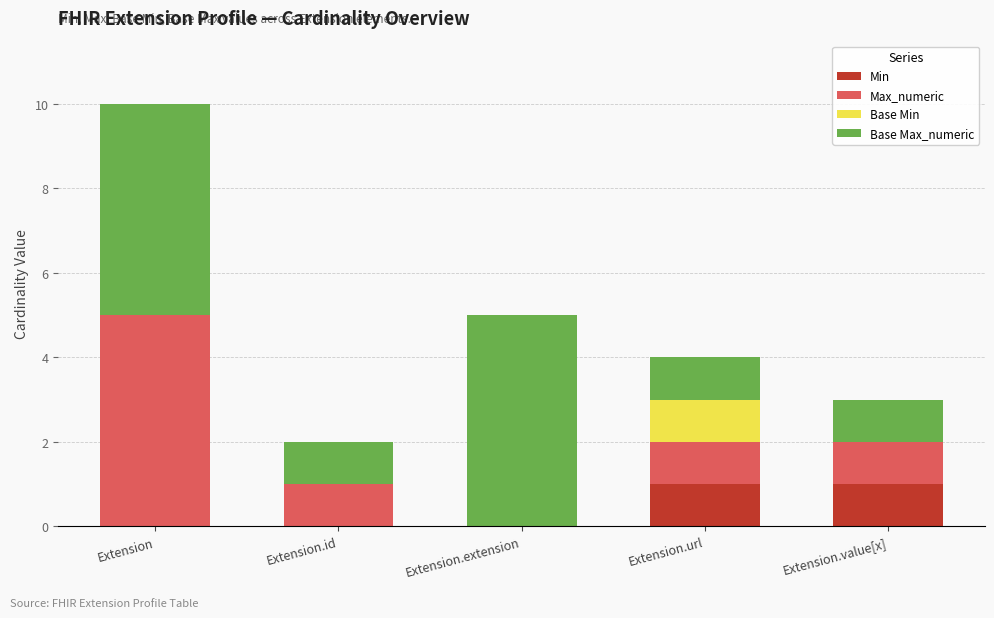

The value of Min at Extension.value[x] is 2. True or false?

False